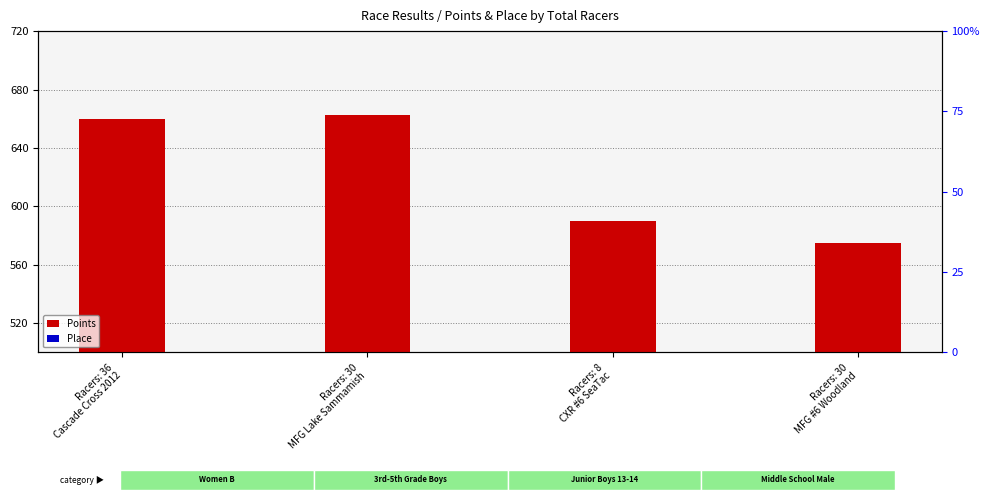

What value does the Place series have at Racers: 36
Cascade Cross 2012?

66.3